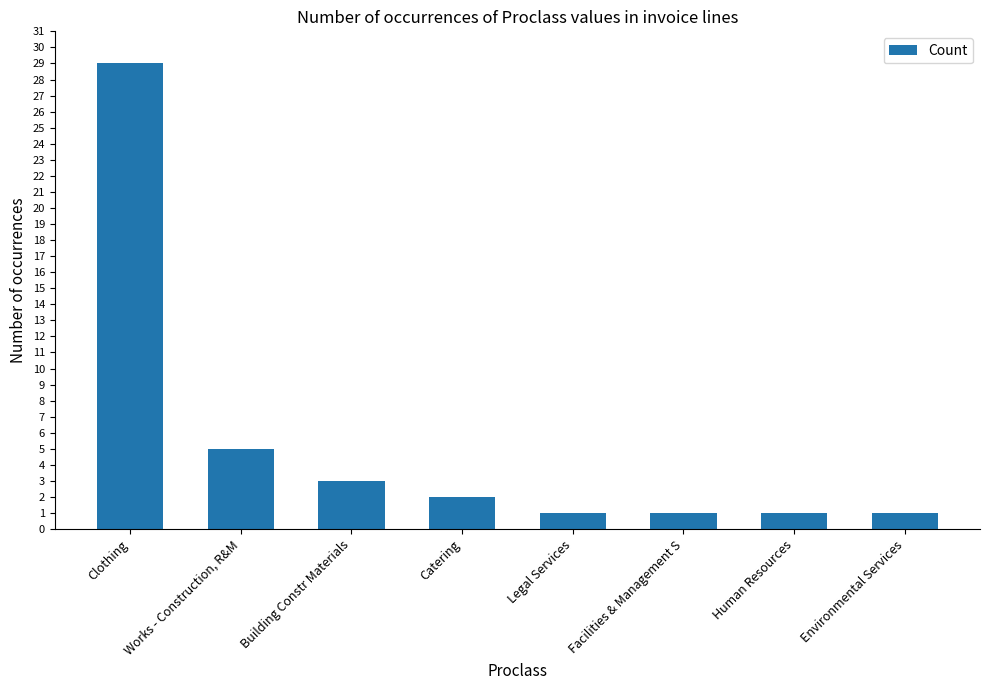

What is the approximate value at Clothing?

29